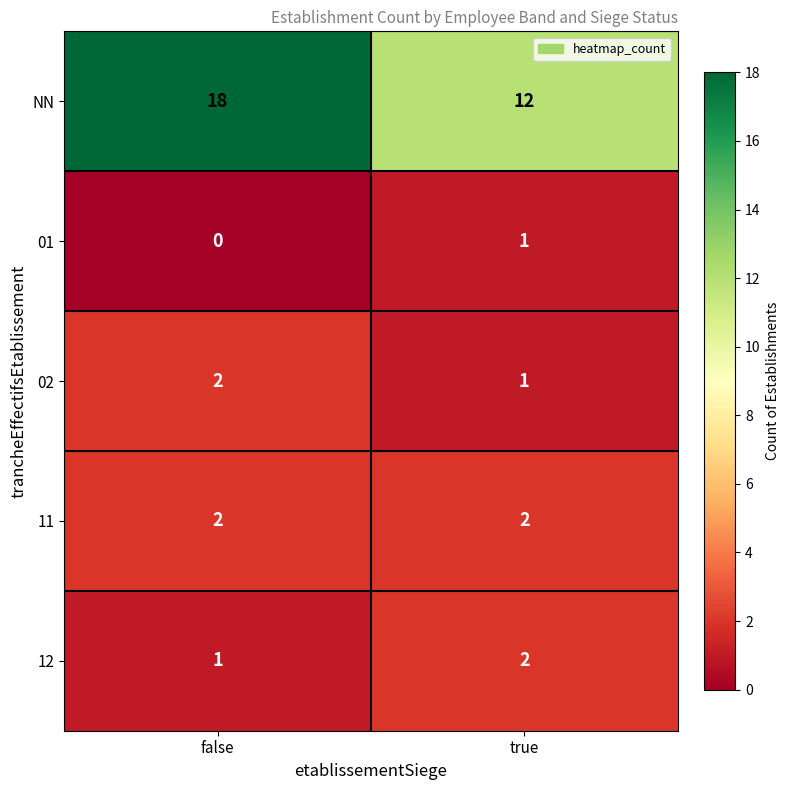

What is the spread (max minus min) of values at true?

11